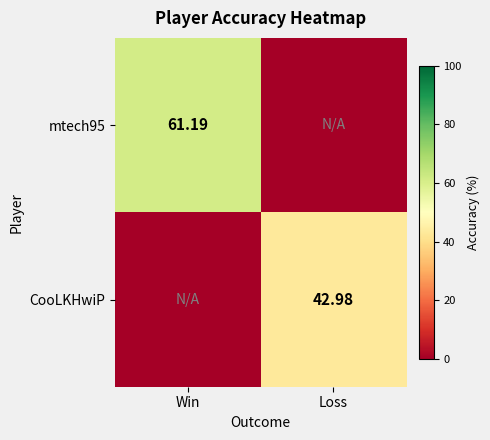

Is the value of CooLKHwiP at Loss greater than the value of mtech95 at Win?

No